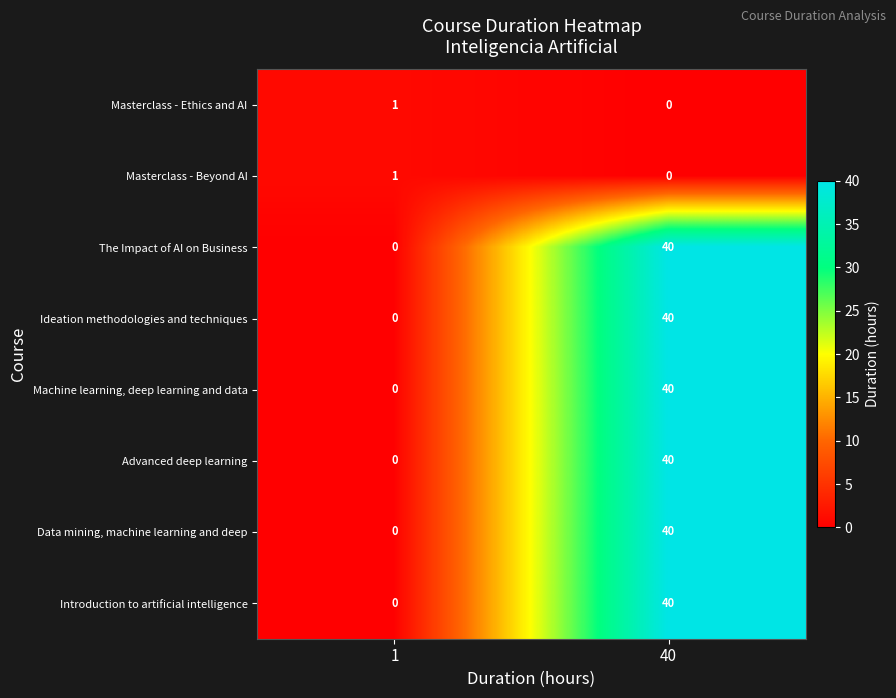

What is the sum of the Data mining, machine learning and deep values at 40 and 1?

40